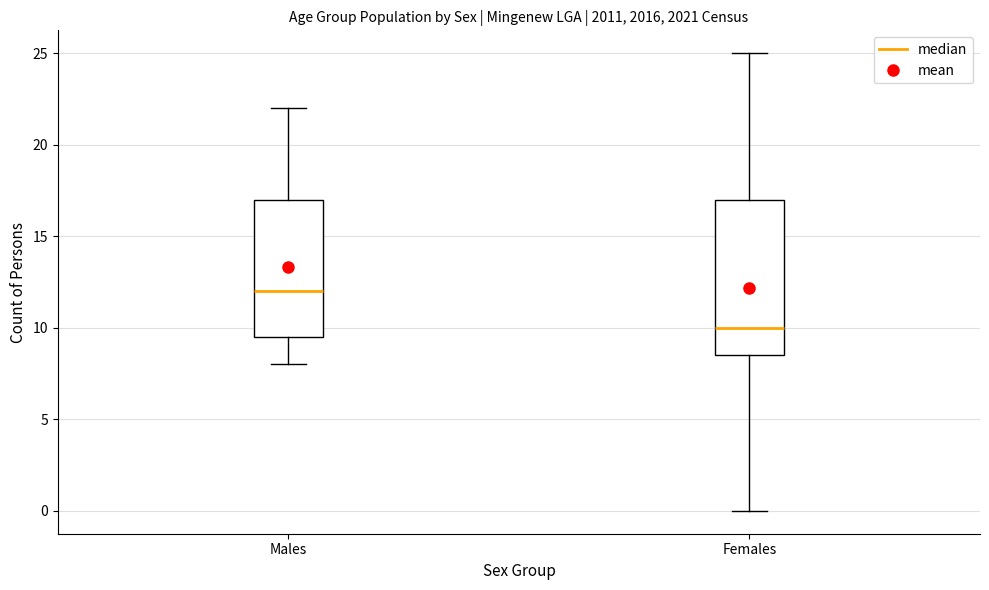

Which box is the tallest, from its lower edge to its upper edge?

Females